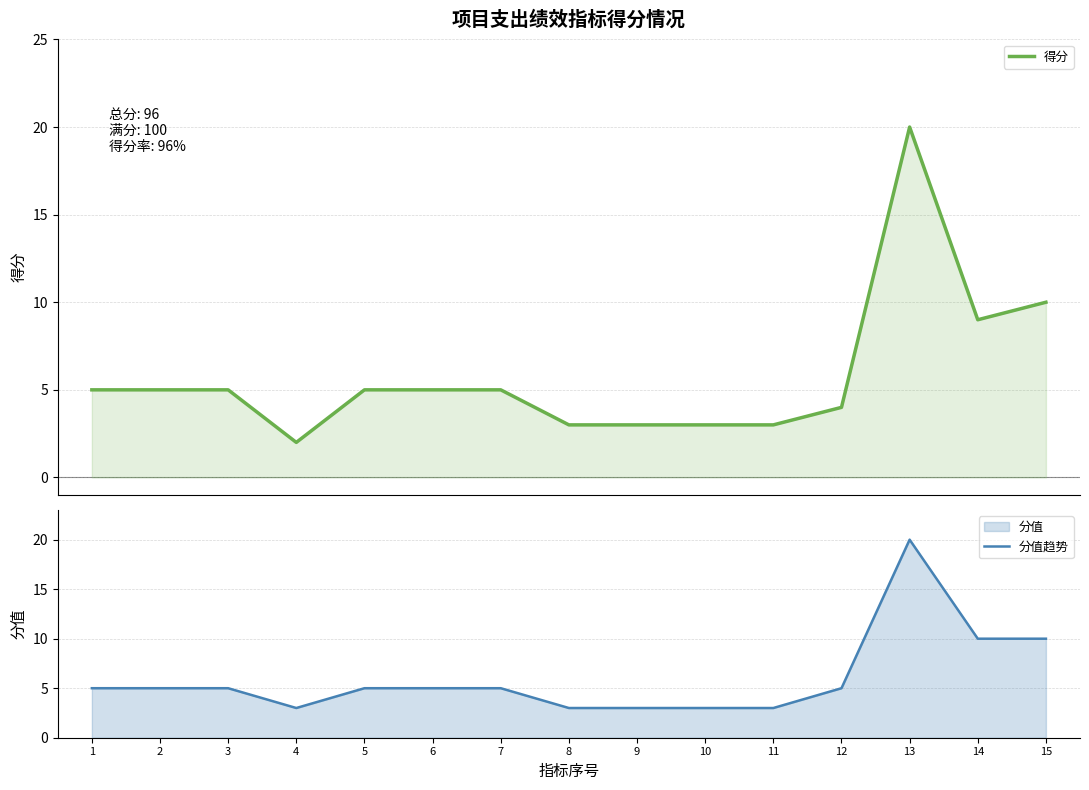

Does the chart display data point markers on the line(s)?

No